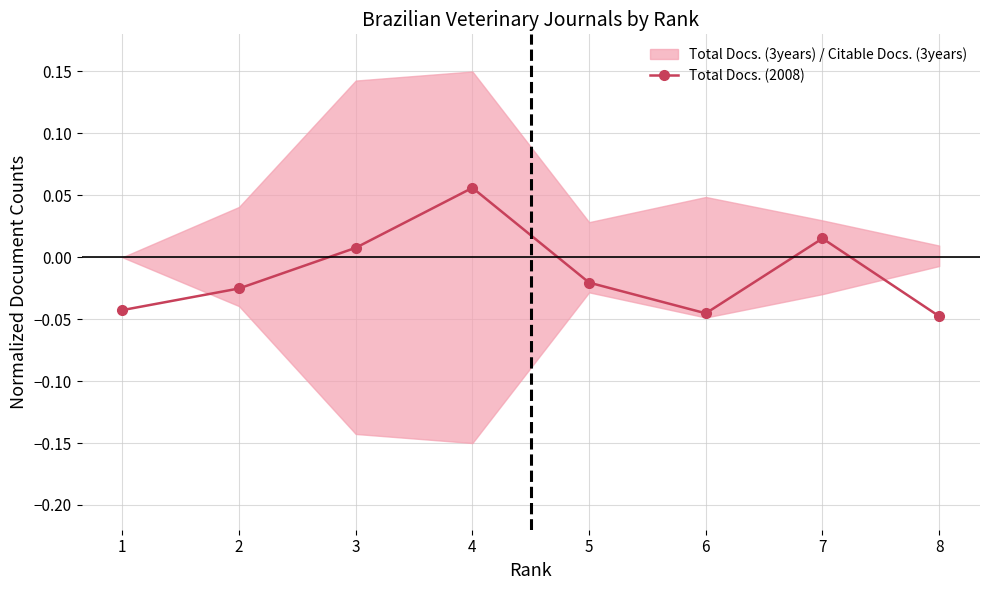

The chart shows a value of 0.0 at 7. True or false?

True